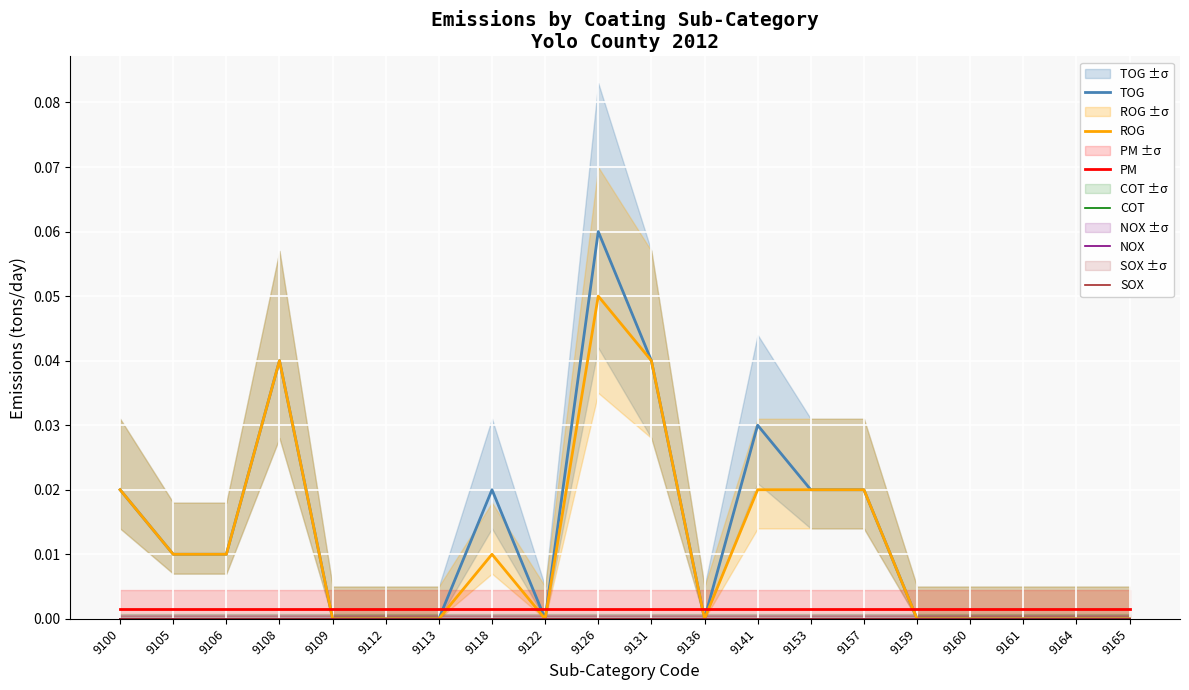

Between 9108 and 9141, which series saw the biggest shift?

ROG